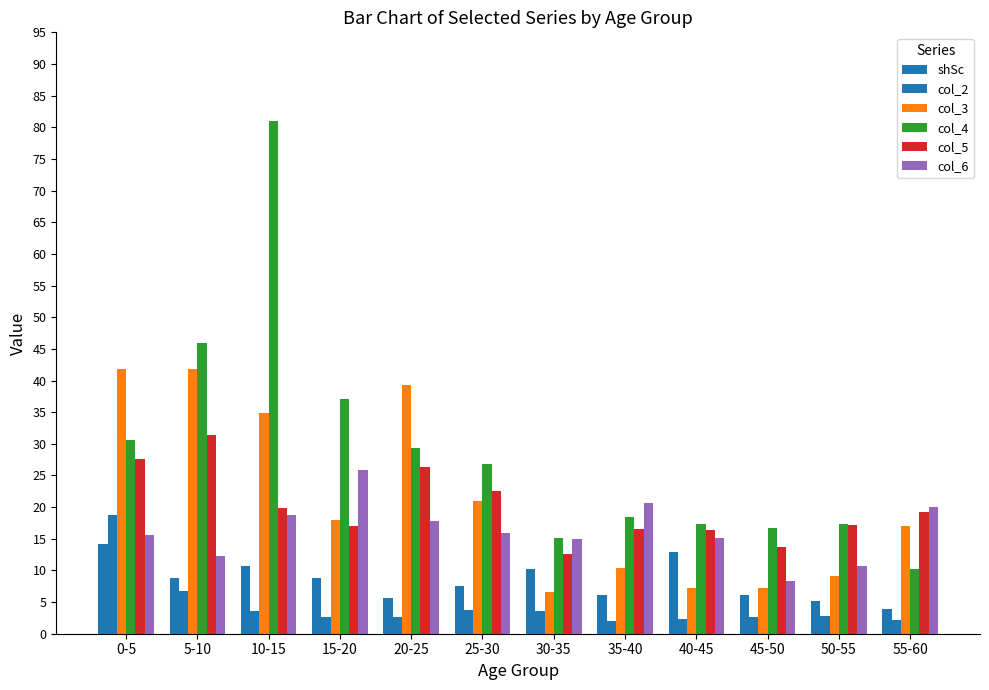

Rank the categories by col_5 value from highest to lowest.

5-10, 0-5, 20-25, 25-30, 10-15, 55-60, 50-55, 15-20, 35-40, 40-45, 45-50, 30-35